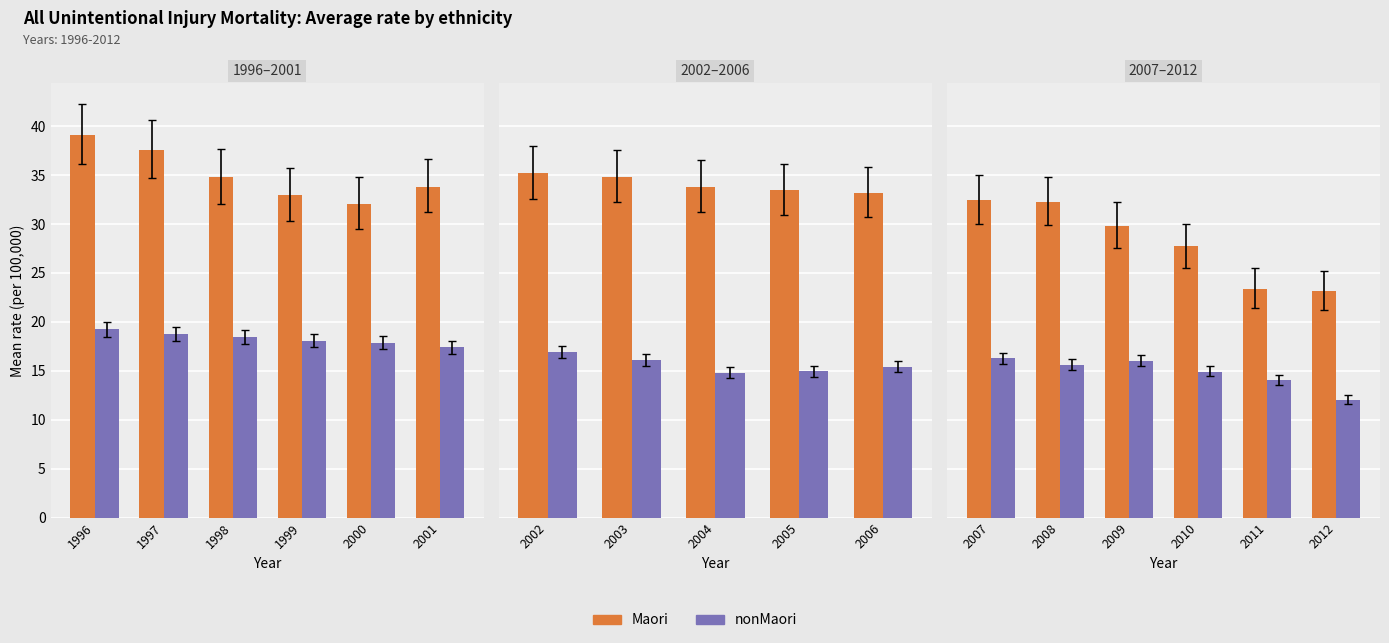

How many values in the Maori series are below 29?

3